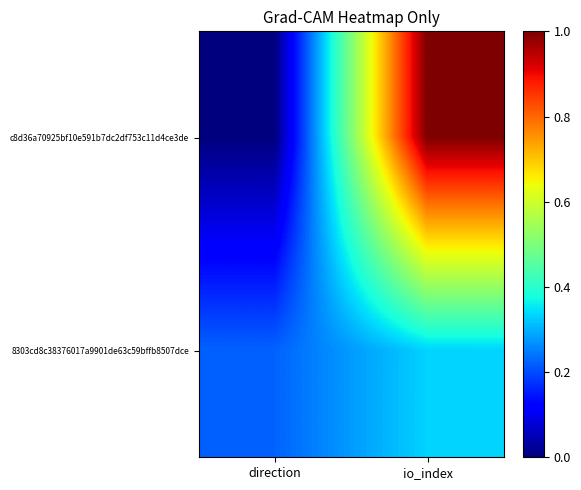

Between direction and io_index, which series saw the biggest shift?

c8d36a70925bf10e591b7dc2df753c11d4ce3de